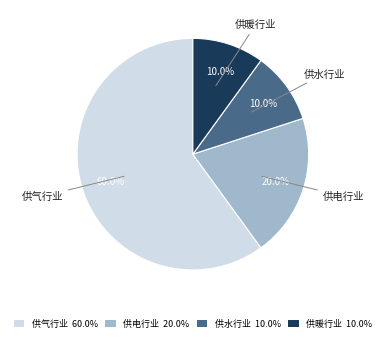

What percentage is the 供暖行业 slice, to the nearest percent?

10%